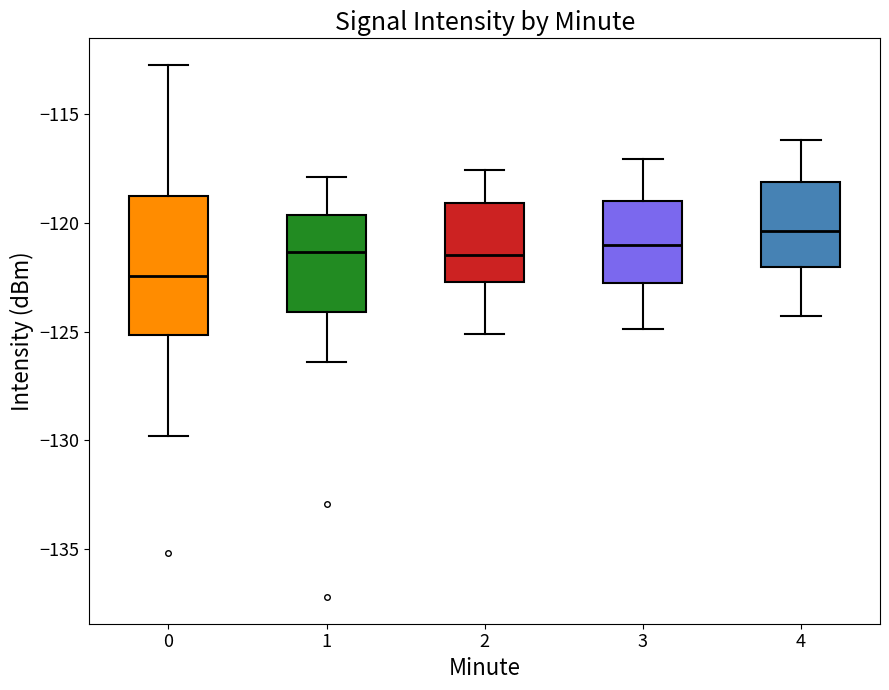

Reading left to right, read every box against the y-axis: the position of its median line, the range the box covers, and the ends of its whiskers. The values are not printed on the chart, so give them approximately, as read against the axis.

0: median -122.5, box -125.0 to -119.0, whiskers -130.0 to -113.0
1: median -121.5, box -124.0 to -119.5, whiskers -126.5 to -118.0
2: median -121.5, box -122.5 to -119.0, whiskers -125.0 to -117.5
3: median -121.0, box -123.0 to -119.0, whiskers -125.0 to -117.0
4: median -120.5, box -122.0 to -118.0, whiskers -124.5 to -116.0